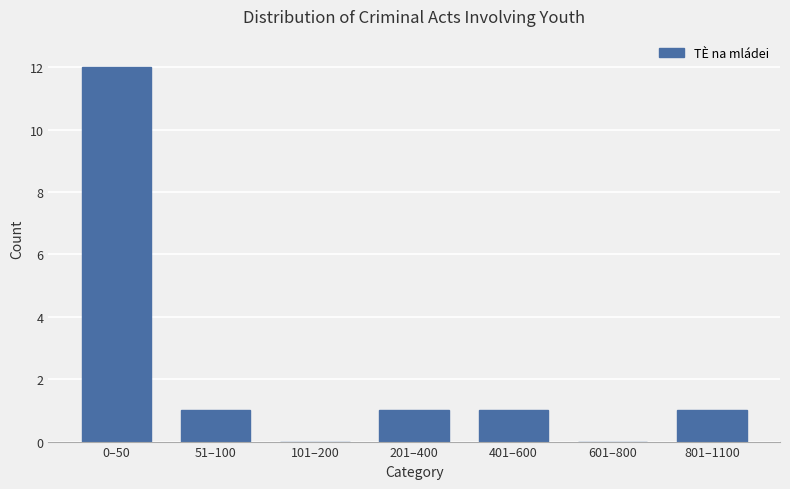

Reading left to right, list all the values displayed in this chart.

0–50=12	51–100=1	101–200=0	201–400=1	401–600=1	601–800=0	801–1100=1